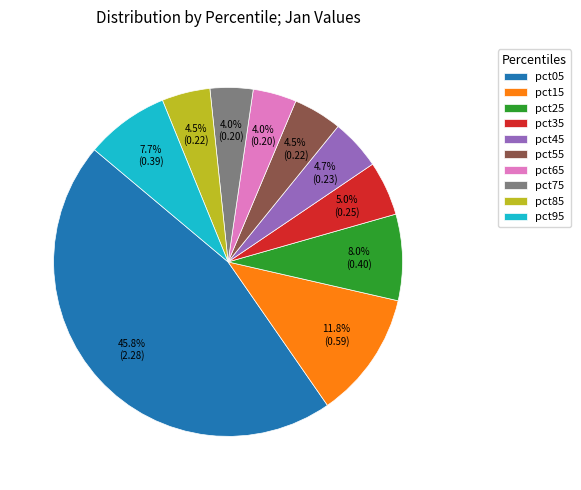

What percentage is the pct65 slice, to the nearest percent?

4%